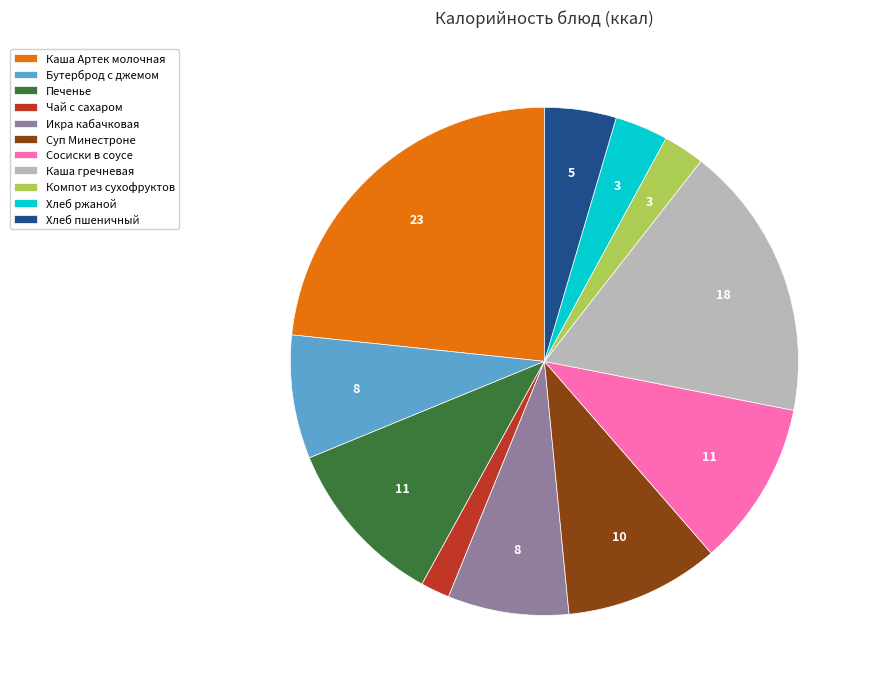

True or false: Икра кабачковая accounts for 8% of the total.

True